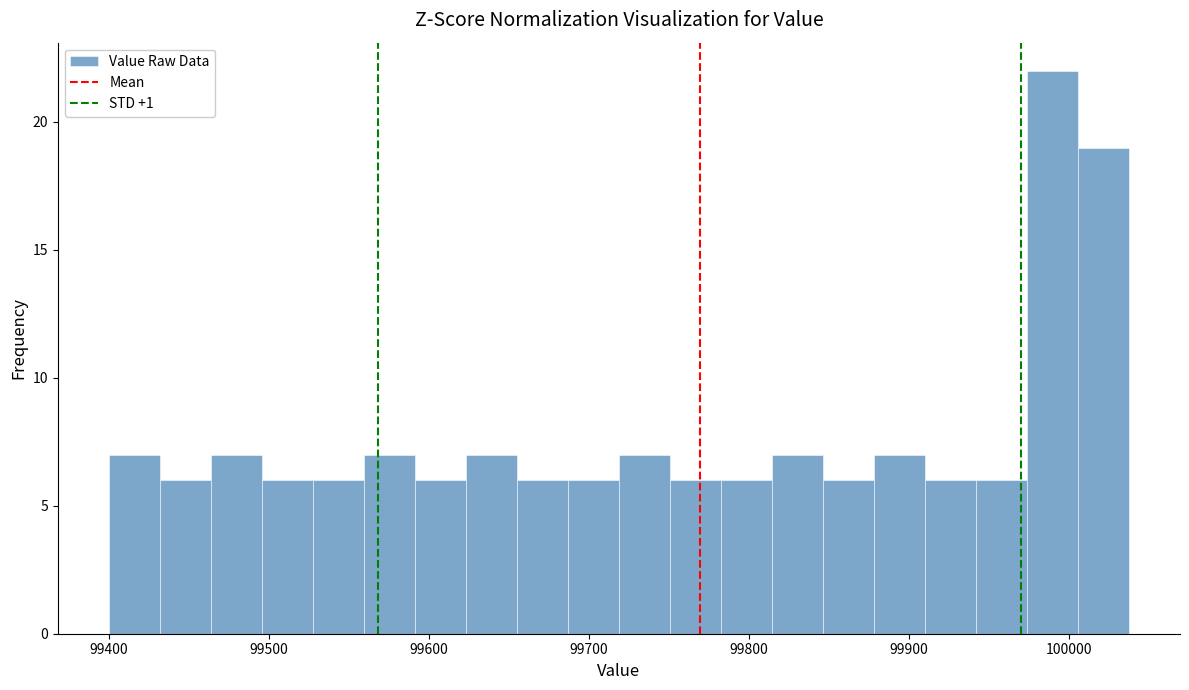

Read against the x-axis, roughly where is the centre of the tallest bar?

99990